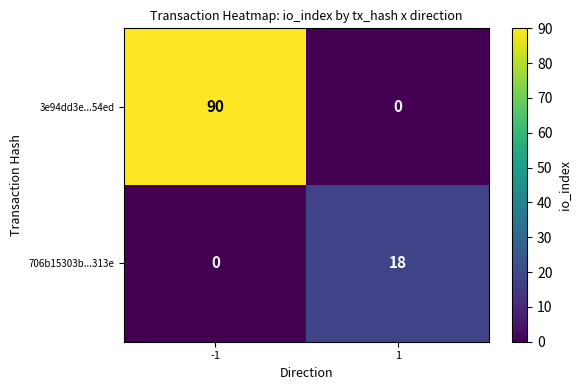

Rank the series at -1 from lowest to highest value.

706b15303b...313e, 3e94dd3e...54ed